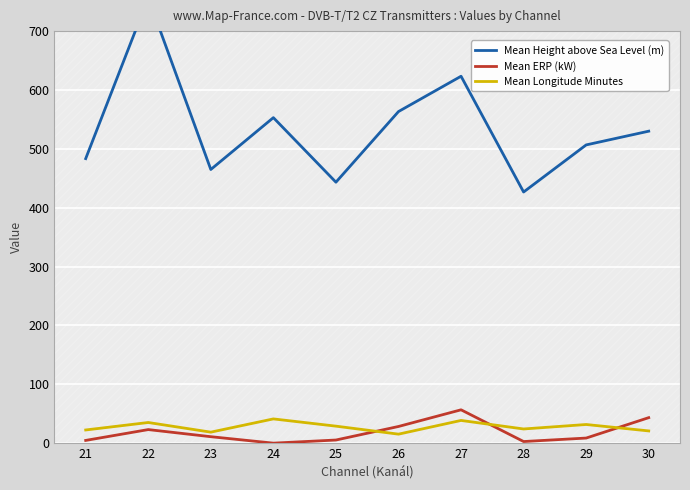

What is the maximum value for Mean Longitude Minutes?

41.2